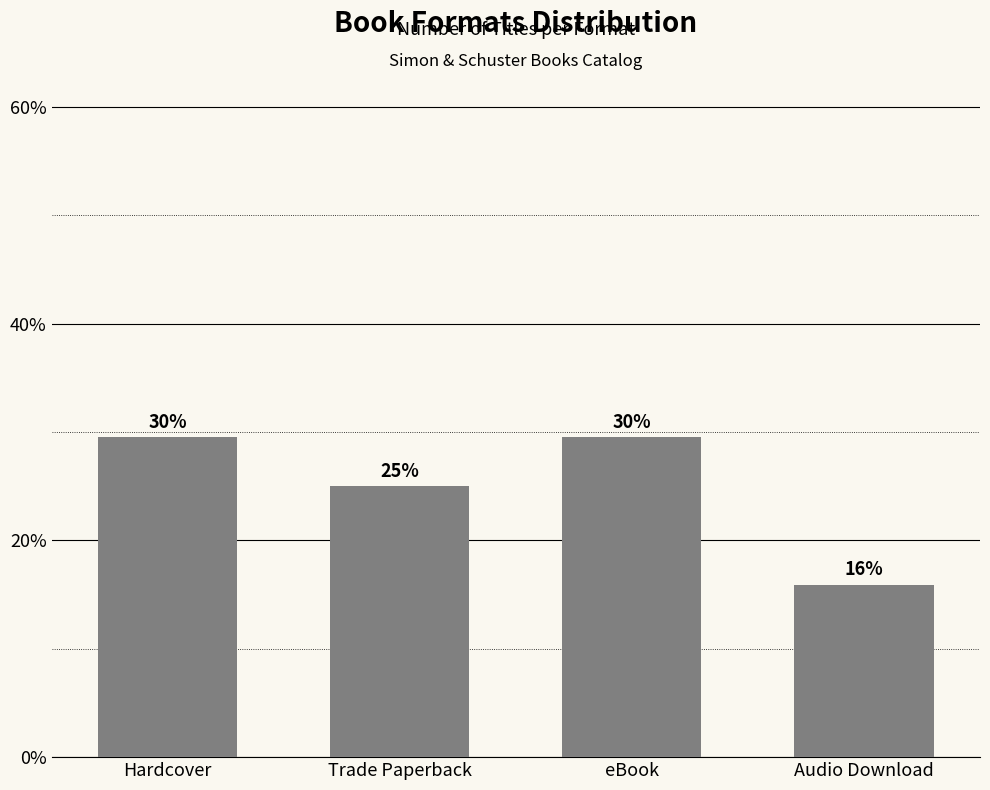

What position from the right is Audio Download?

1